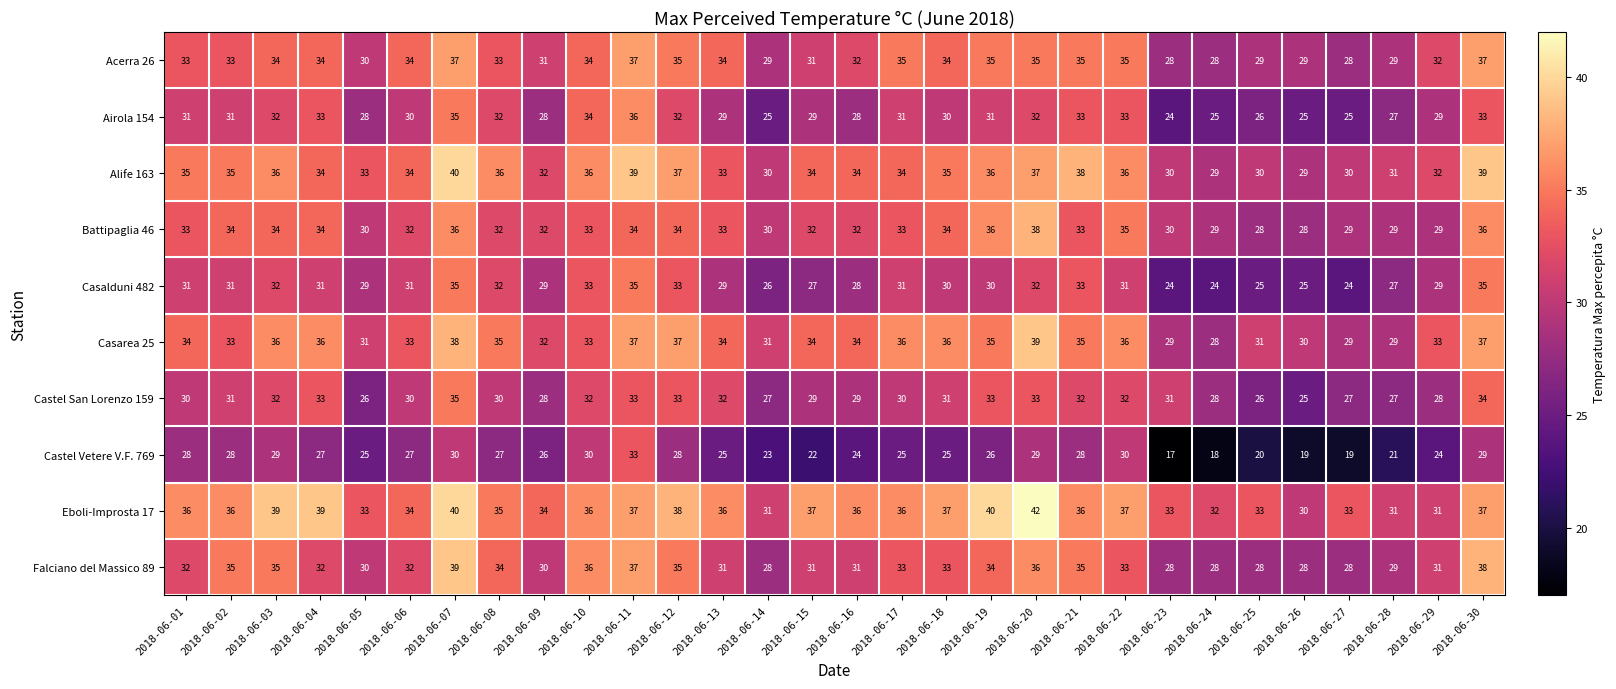

Read the Acerra 26 value at 2018-06-20.

35